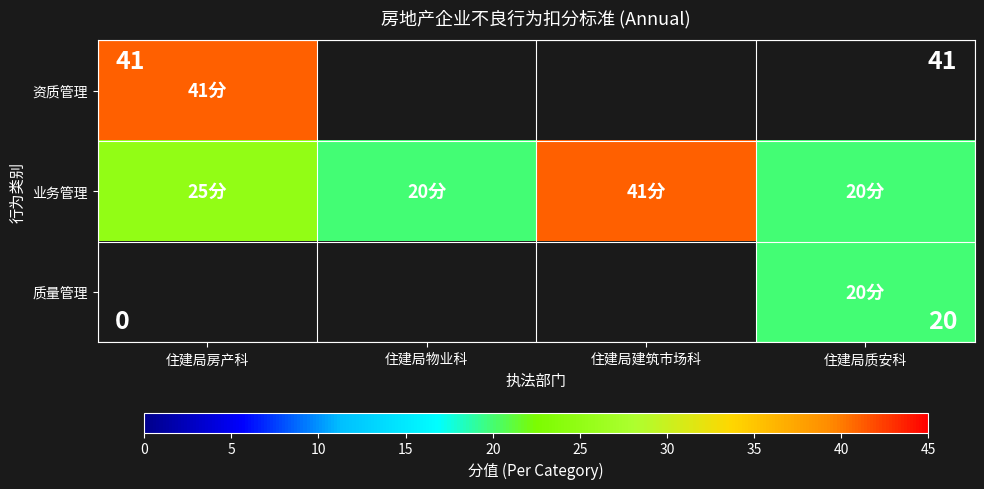

How many data points in 业务管理 are less than 25?

2